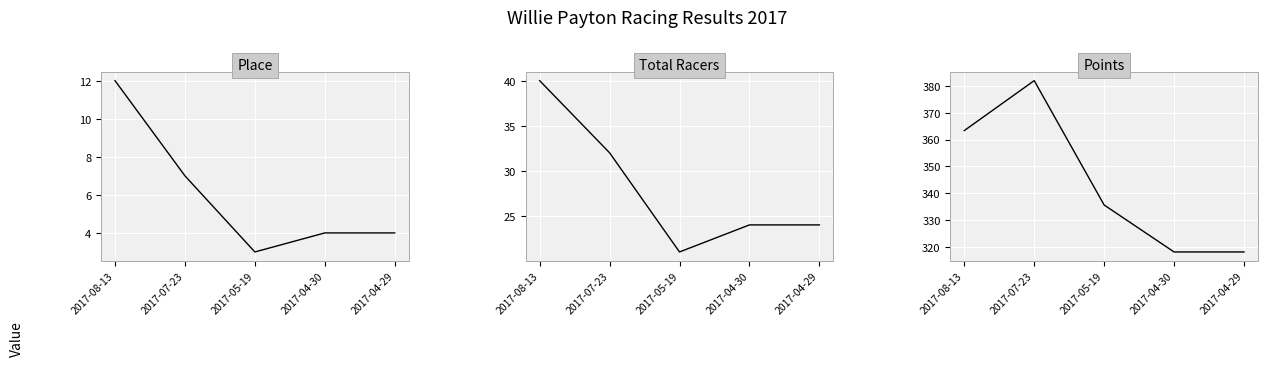

What is the difference between the maximum and second lowest values in the Points series?

63.6